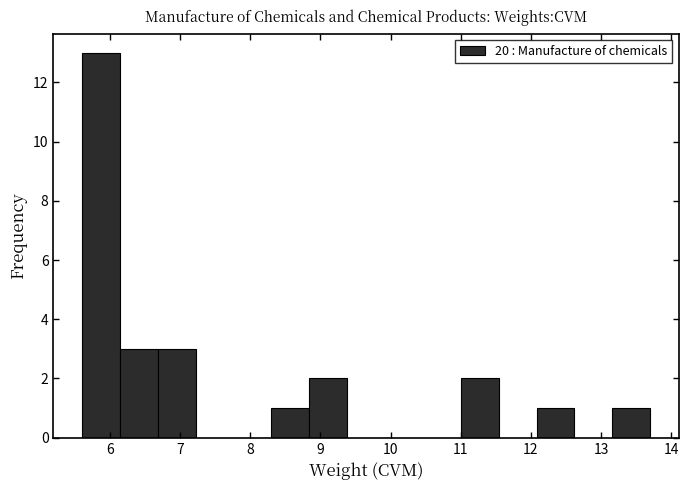

Reading left to right, transcribe this chart: for each bar, give the range it covers on the x-axis and its height. Neither the bar edges nor the heights are printed on the chart, so give them approximately, as read against the axes.

5.60 to 6.14: 13
6.14 to 6.68: 3
6.68 to 7.22: 3
7.22 to 7.76: 0
7.76 to 8.30: 0
8.30 to 8.84: 1
8.84 to 9.38: 2
9.38 to 9.92: 0
9.92 to 10.46: 0
10.46 to 11.00: 0
11.00 to 11.54: 2
11.54 to 12.08: 0
12.08 to 12.62: 1
12.62 to 13.16: 0
13.16 to 13.70: 1